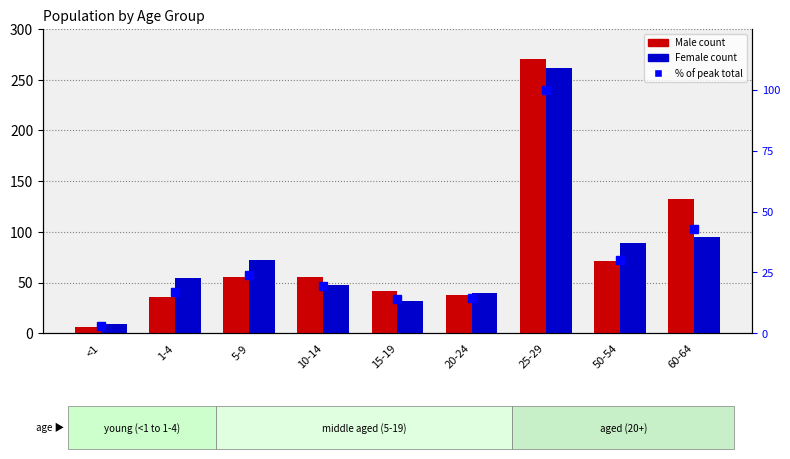

What is the spread (max minus min) of values at <1?

6.2